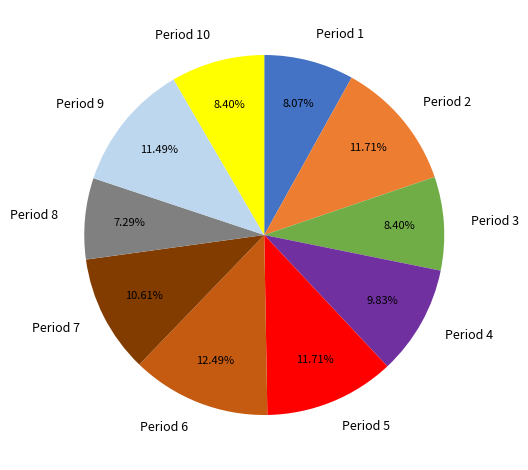

Do Period 10 and Period 8 together represent more than half of the pie?

No